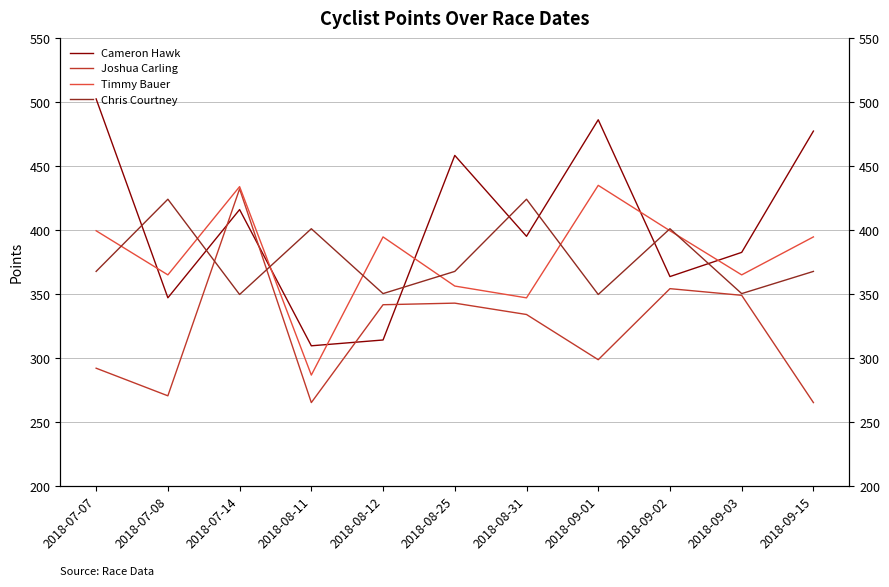

How many interior local valleys does the Chris Courtney series have?

4